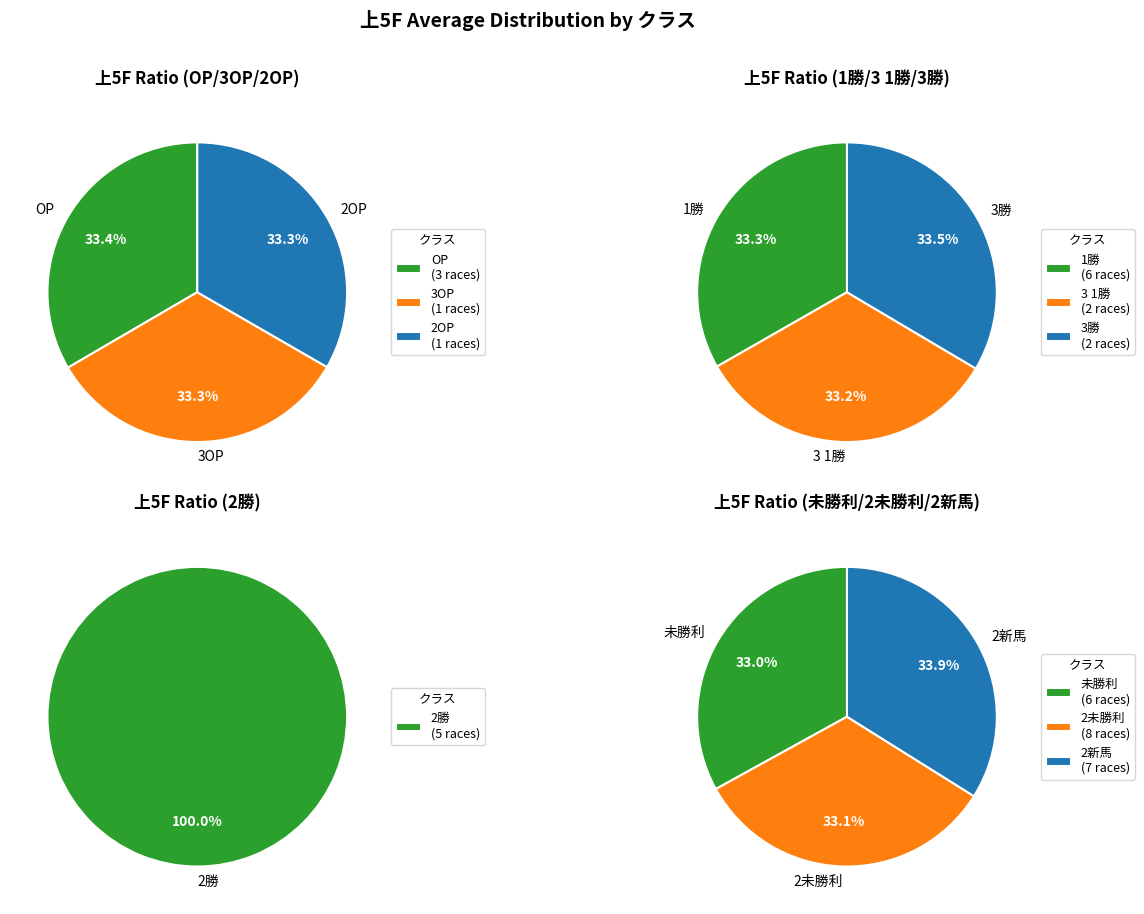

Count the number of slices in the pie.

10